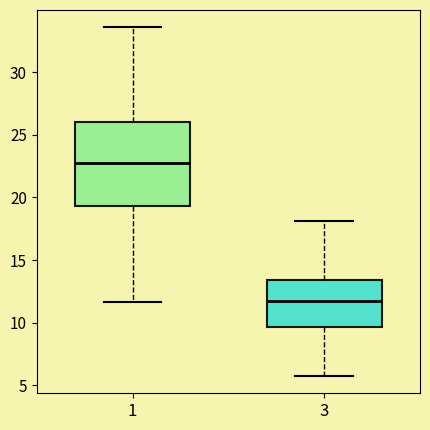

Where does the upper whisker of the box at x = 3 end on the y-axis? The values are not printed on the chart, so give them approximately, as read against the axis.

18.0